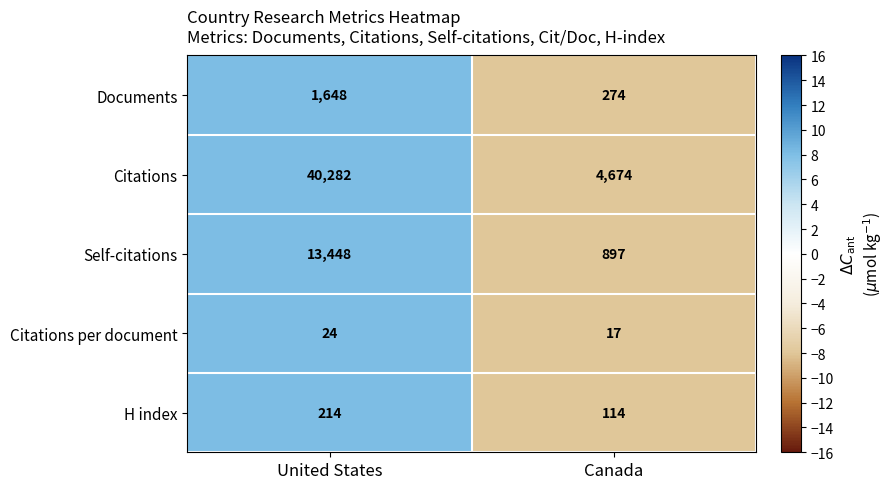

How many data points does each series have?

2